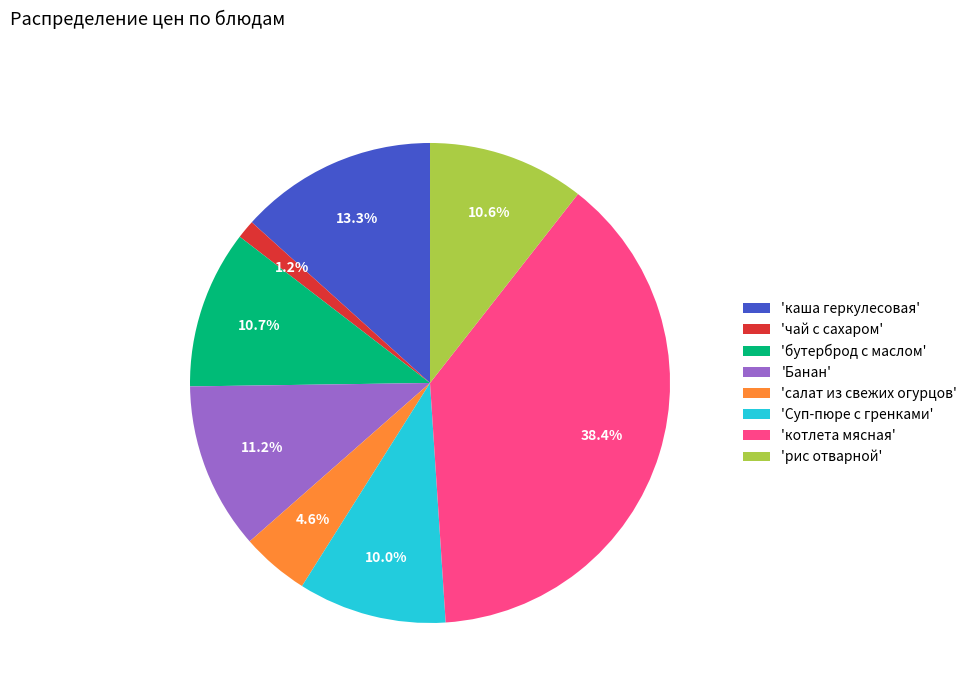

To the nearest percent, what is the difference between the largest and smallest slice percentages?

37%